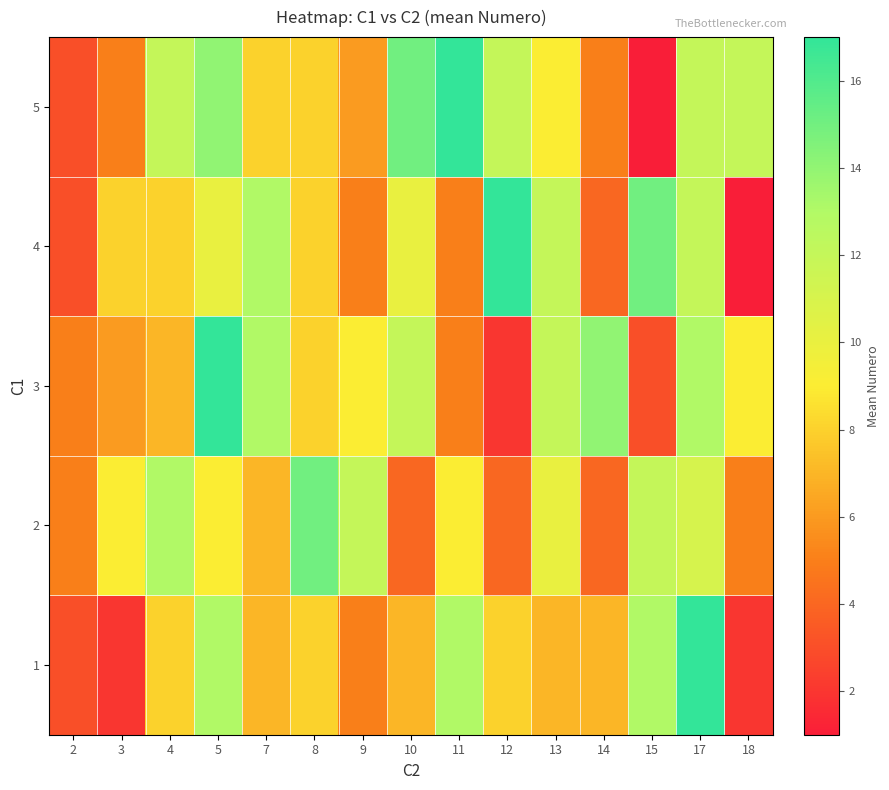

What is the maximum value shown in the chart?

17